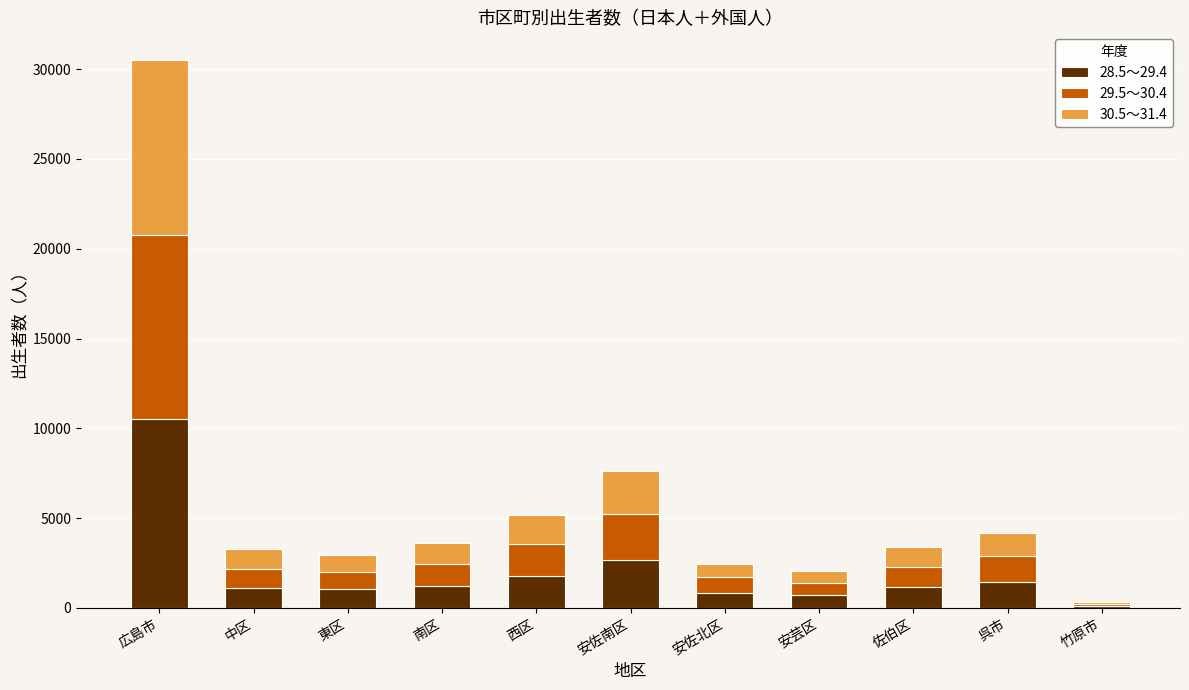

The 28.5～29.4 series shows 1074 at 東区. True or false?

True